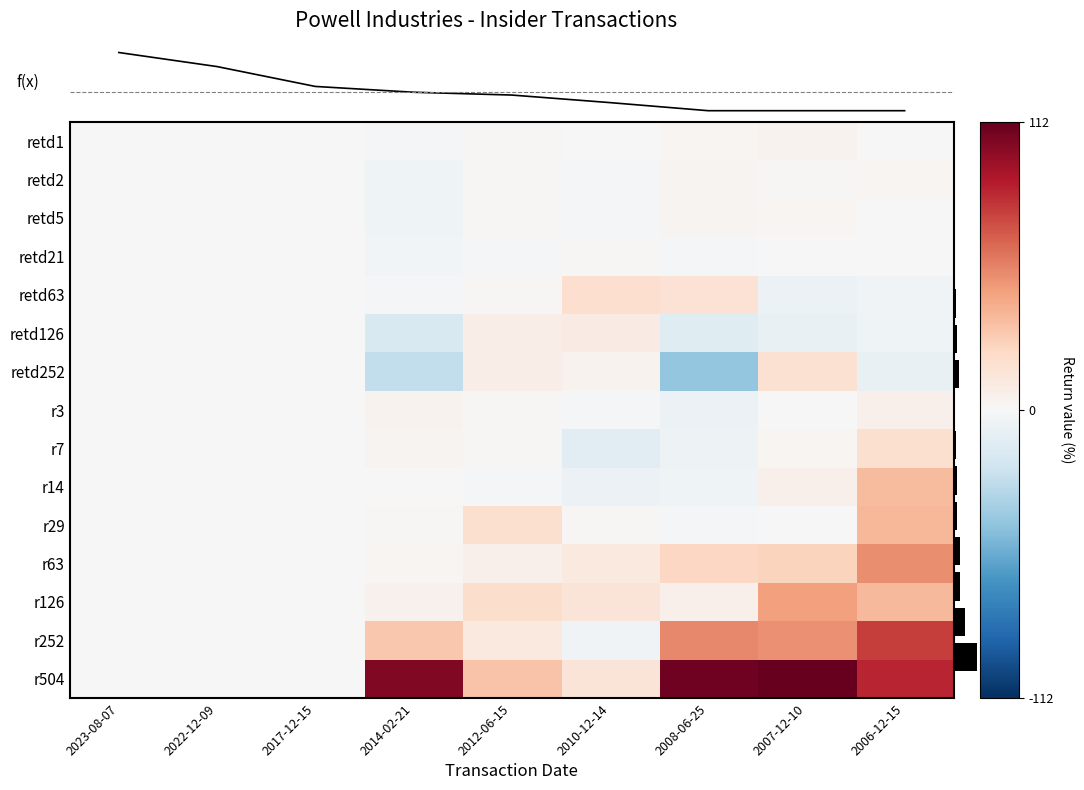

The retd252 series shows 0 at 2023-08-07. True or false?

True